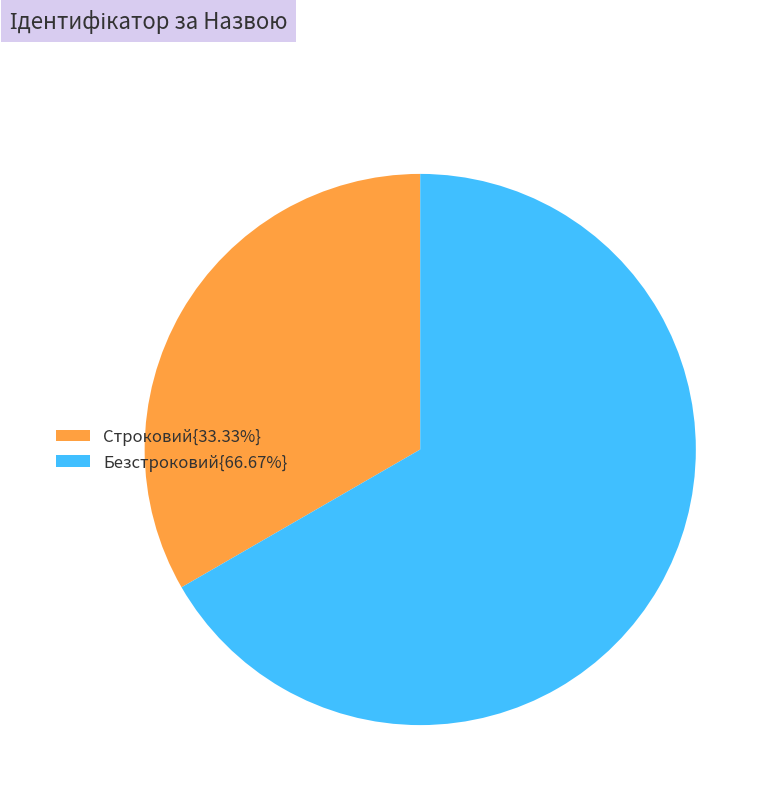

What is the ratio of the value at Безстроковий{66.67%} to the value at Строковий{33.33%}?

2.0